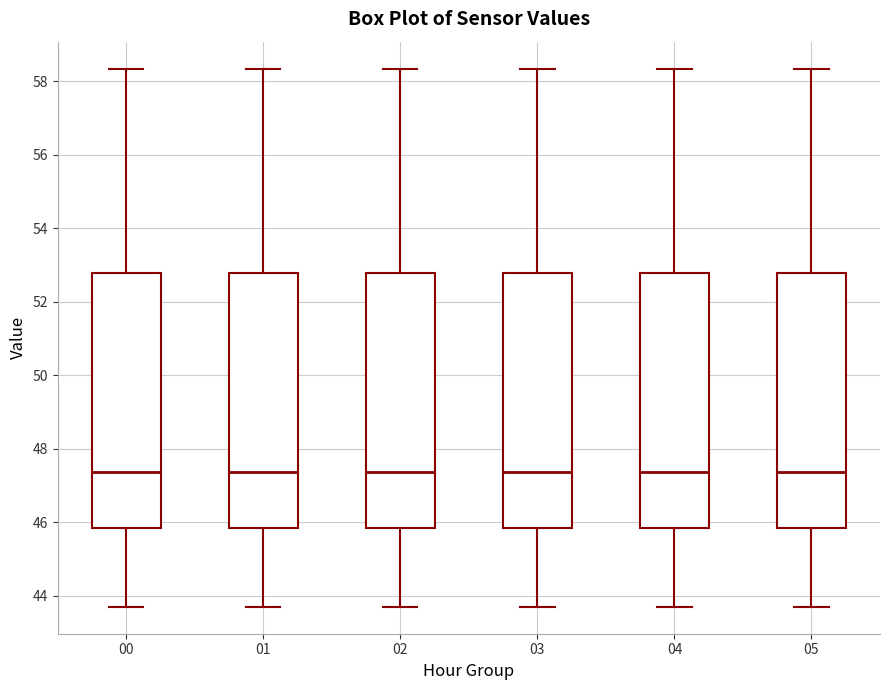

Reading left to right, transcribe this box plot: for each box, give where its median line is, the range the box spans, and where its two whiskers end, as read against the y-axis. The values are not printed on the chart, so give them approximately, as read against the axis.

00: median 47.4, box 45.8 to 52.8, whiskers 43.8 to 58.4
01: median 47.4, box 45.8 to 52.8, whiskers 43.8 to 58.4
02: median 47.4, box 45.8 to 52.8, whiskers 43.8 to 58.4
03: median 47.4, box 45.8 to 52.8, whiskers 43.8 to 58.4
04: median 47.4, box 45.8 to 52.8, whiskers 43.8 to 58.4
05: median 47.4, box 45.8 to 52.8, whiskers 43.8 to 58.4